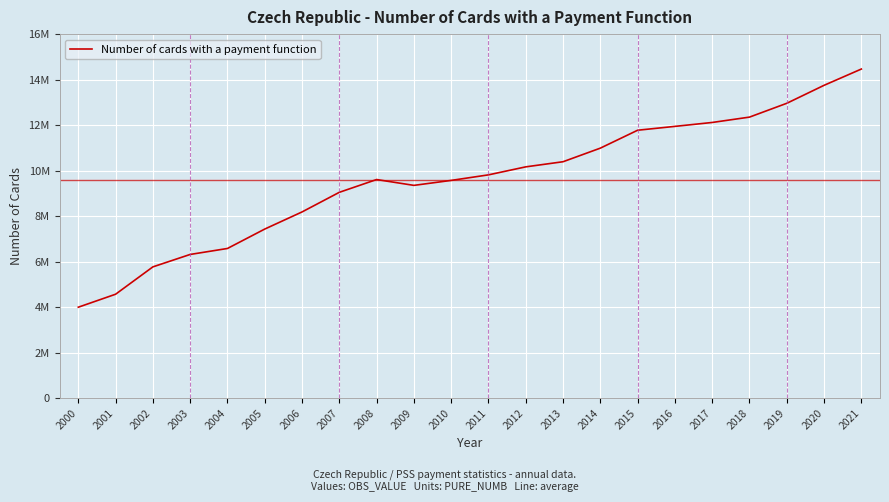

True or false: the data shows 13749960 at 2020.

True